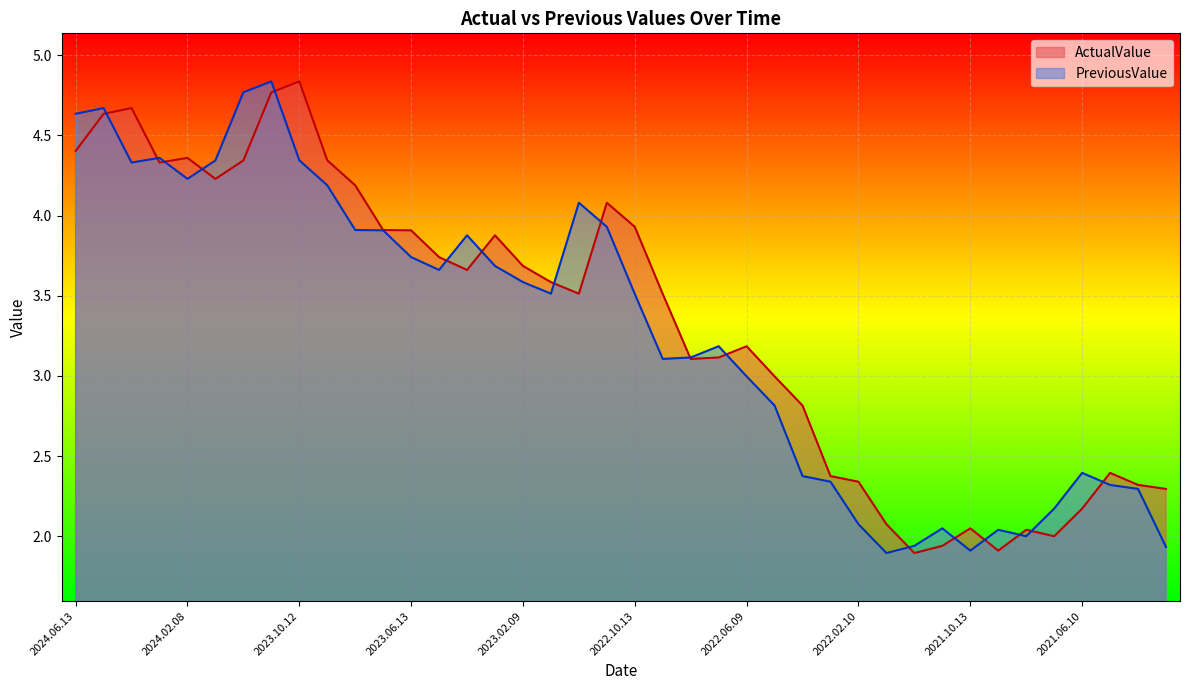

True or false: ActualValue has a value of 4.3 at 2023.09.13.

True